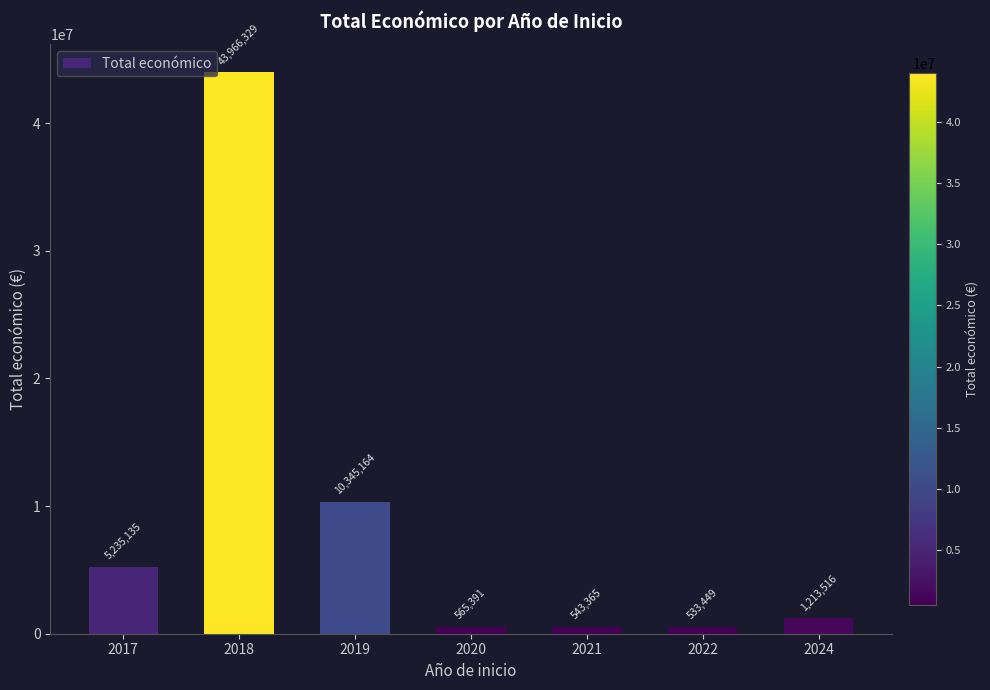

True or false: the data shows 5235135 at 2017.

True